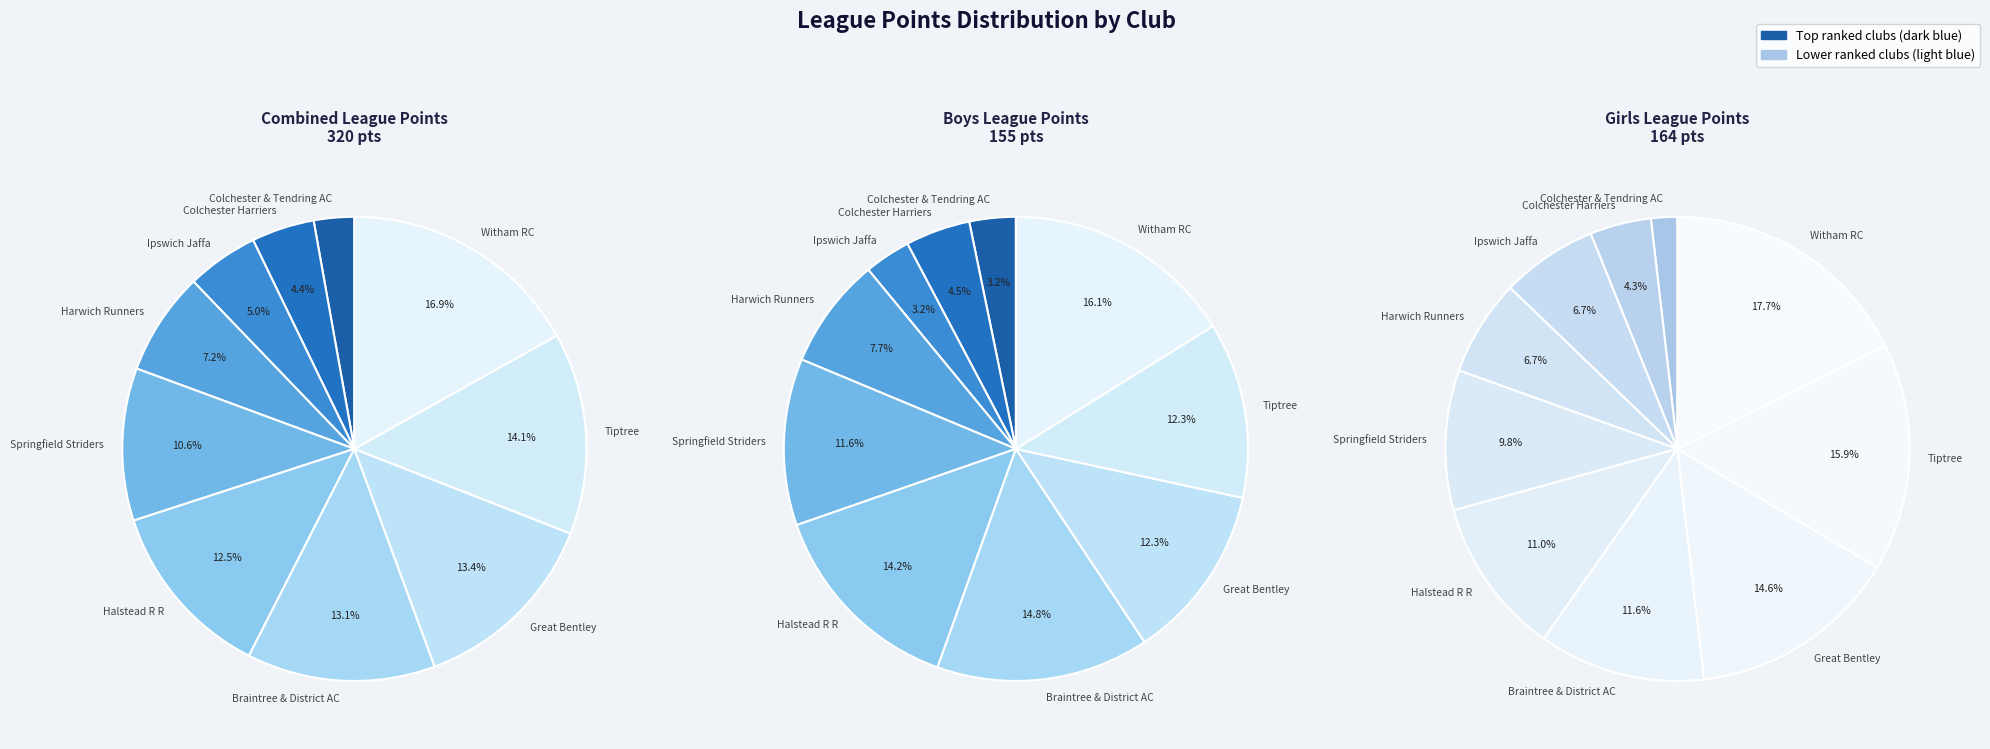

Is it true that 4 is 19% of the pie?

False